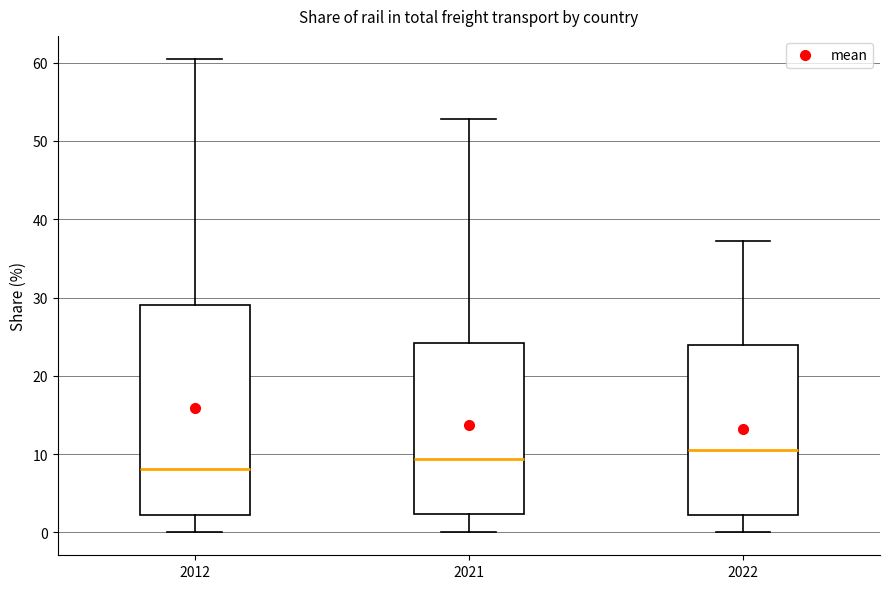

Where does the median line of the box at x = 2012 sit on the y-axis? The values are not printed on the chart, so give them approximately, as read against the axis.

8